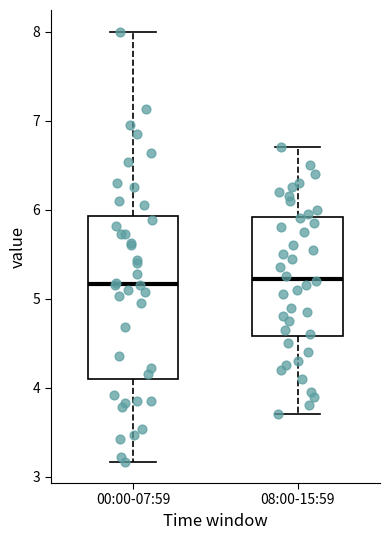

Reading left to right, transcribe this box plot: for each box, give where its median line is, the range the box spans, and where its two whiskers end, as read against the y-axis. The values are not printed on the chart, so give them approximately, as read against the axis.

00:00-07:59: median 5.2, box 4.1 to 5.9, whiskers 3.2 to 8.0
08:00-15:59: median 5.2, box 4.6 to 5.9, whiskers 3.7 to 6.7